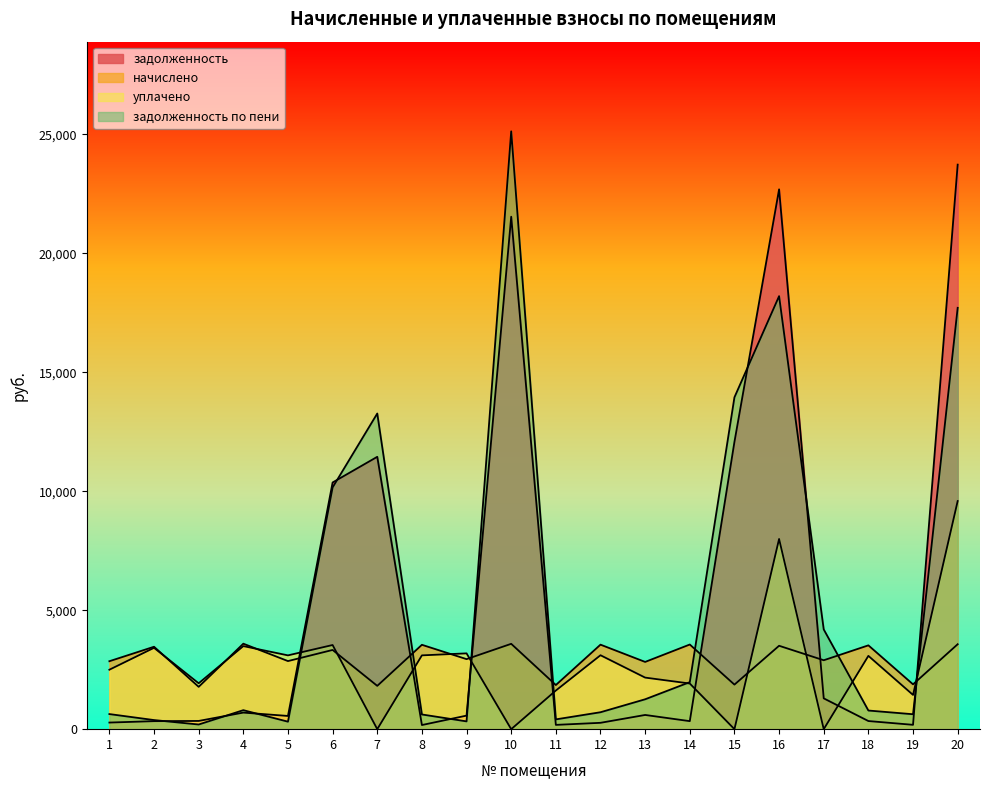

Where do задолженность по пени and задолженность first cross each other?

2 and 3